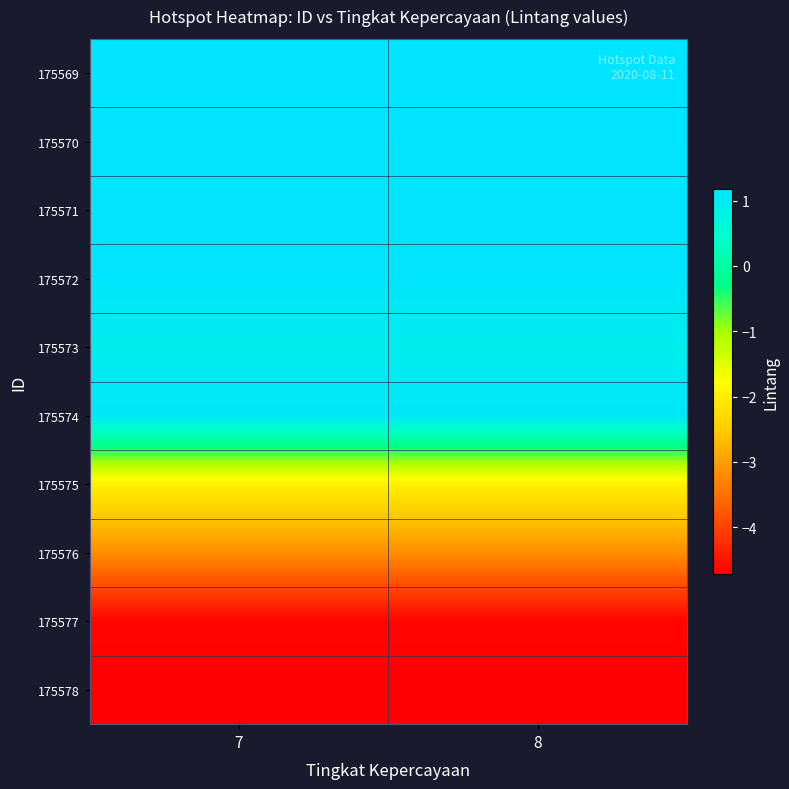

How many distinct data groups are displayed?

10